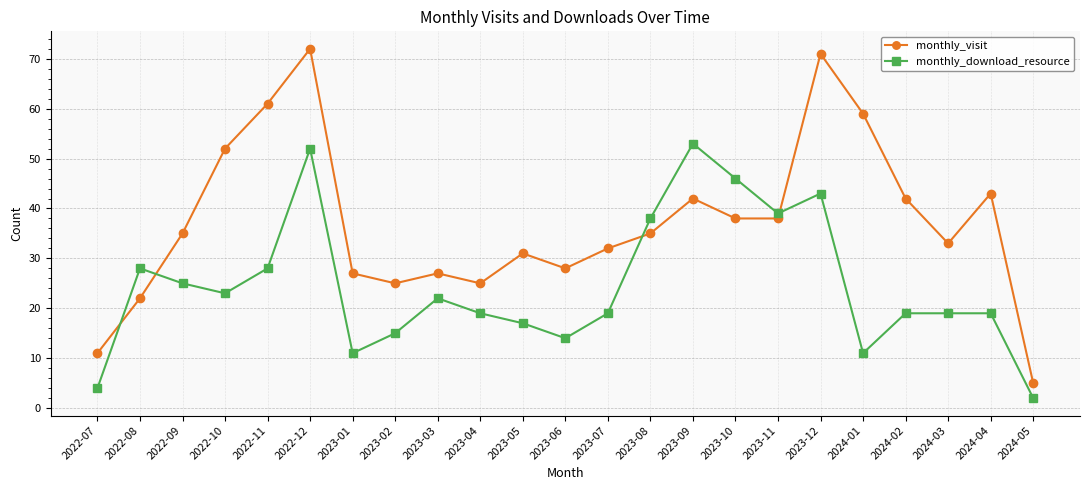

What is the average value of the monthly_download_resource series?

25